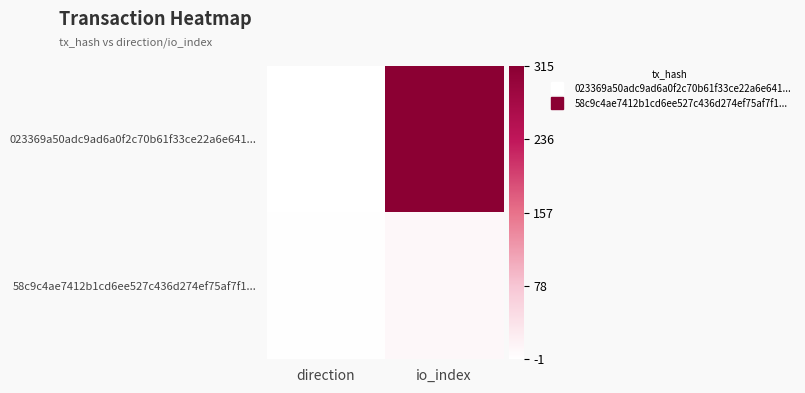

Which series has the largest range (max minus min)?

023369a50adc9ad6a0f2c70b61f33ce22a6e641...